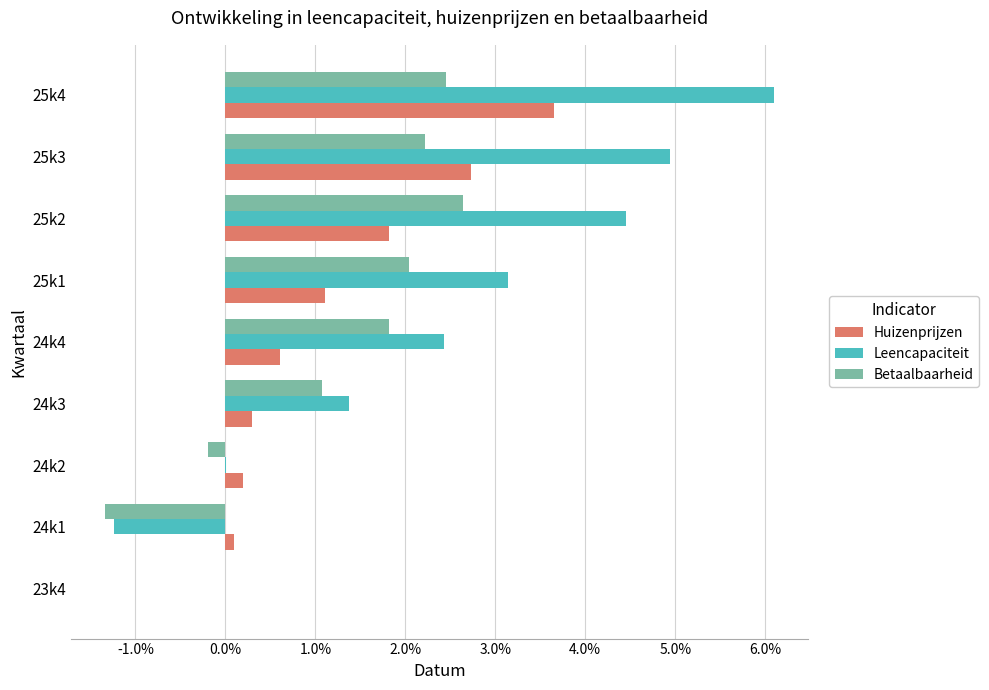

What is the highest value of the Huizenprijzen series?

3.7